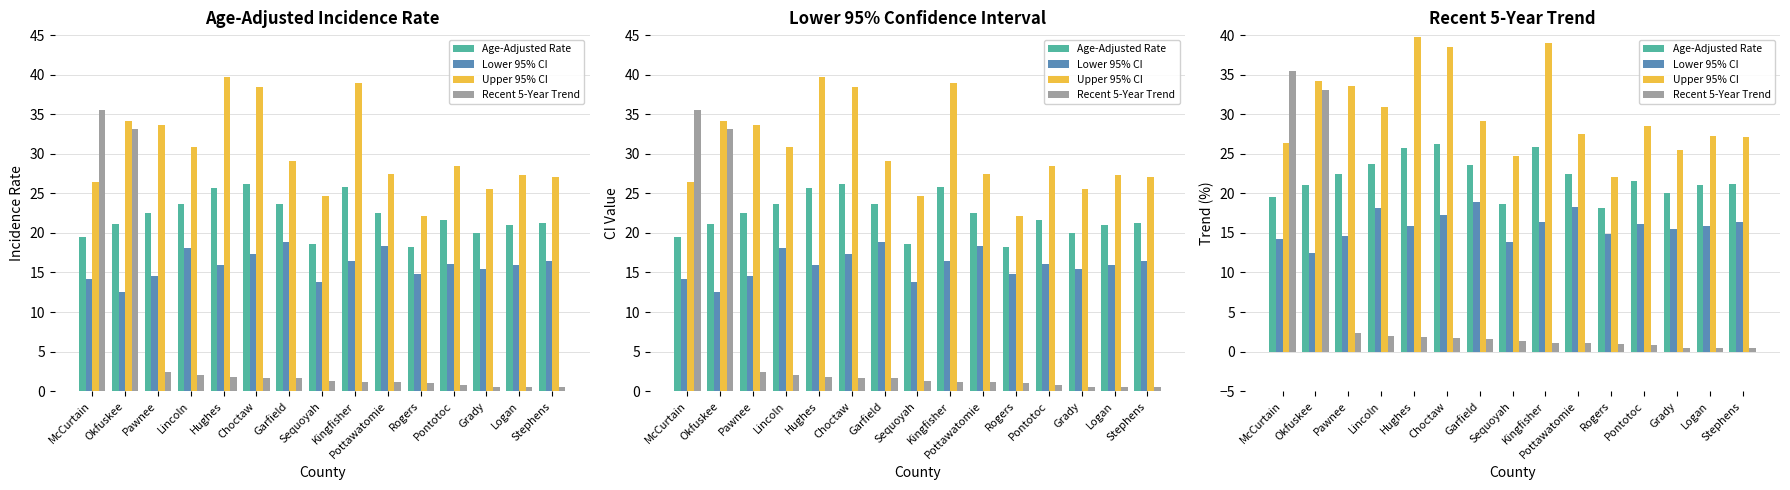

Reading left to right, transcribe all the data shown in this chart.

Age-Adjusted Rate: 19.5	21.1	22.5	23.7	25.7	26.2	23.6	18.6	25.8	22.5	18.2	21.6	20.0	21.0	21.2
Lower 95% CI: 14.2	12.5	14.6	18.1	15.9	17.3	18.9	13.8	16.4	18.3	14.8	16.1	15.5	15.9	16.4
Upper 95% CI: 26.4	34.2	33.6	30.9	39.7	38.5	29.1	24.7	39.0	27.5	22.1	28.5	25.5	27.3	27.1
Recent 5-Year Trend: 35.5	33.1	2.4	2.0	1.8	1.7	1.6	1.3	1.1	1.1	1.0	0.8	0.5	0.5	0.5